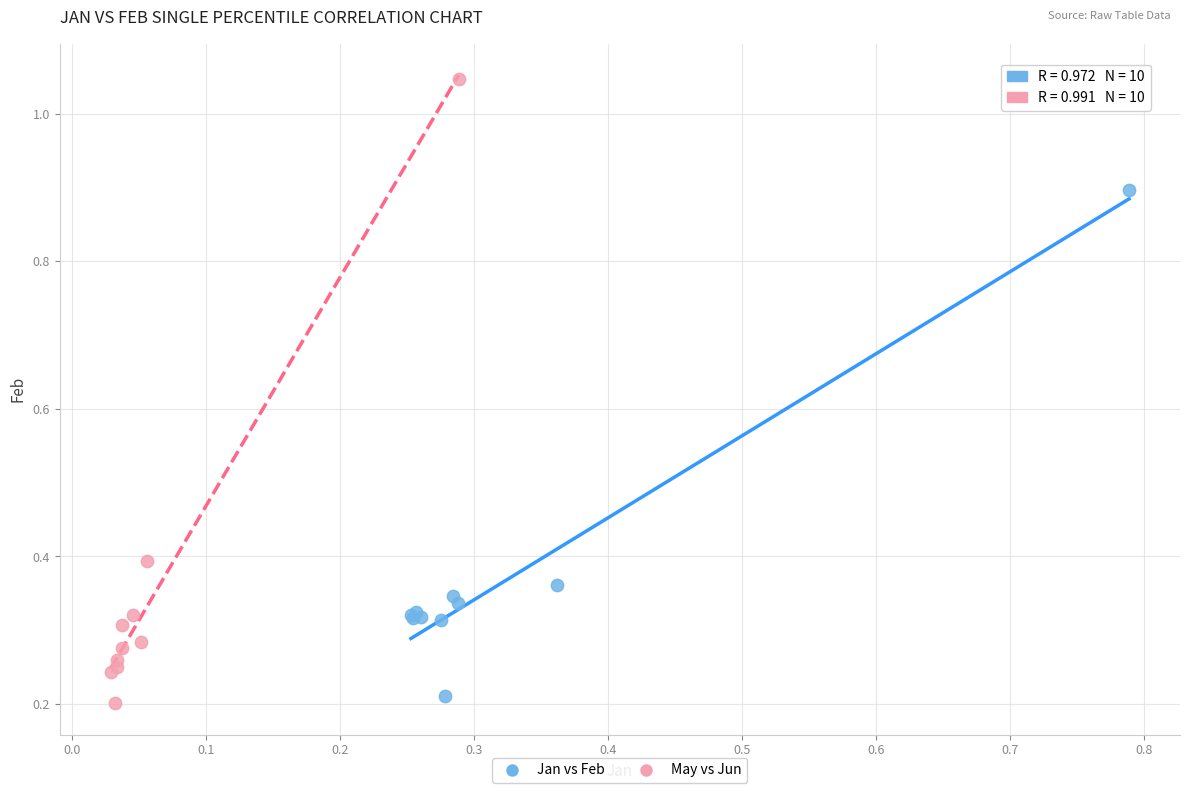

Which series contains the highest Y value?

May vs Jun